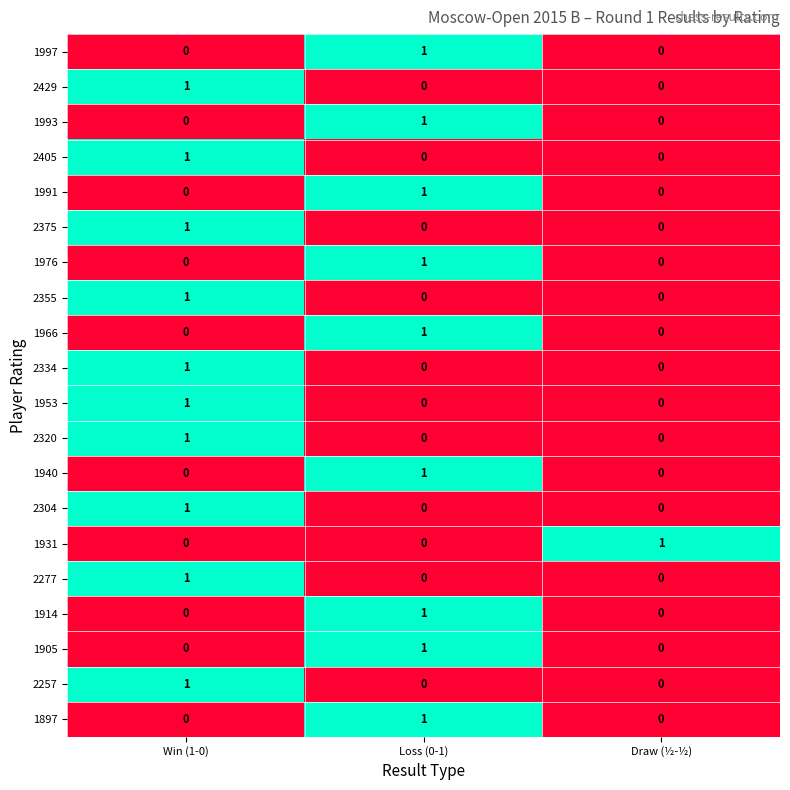

At which label does 1905 reach its peak?

Loss (0-1)